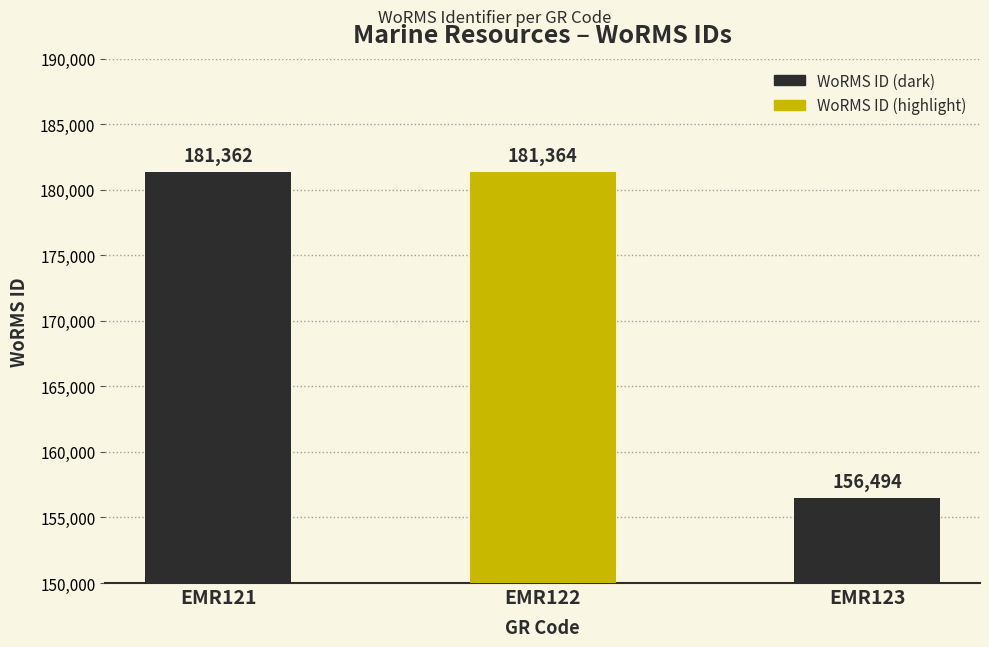

Count the number of categories in the chart.

3